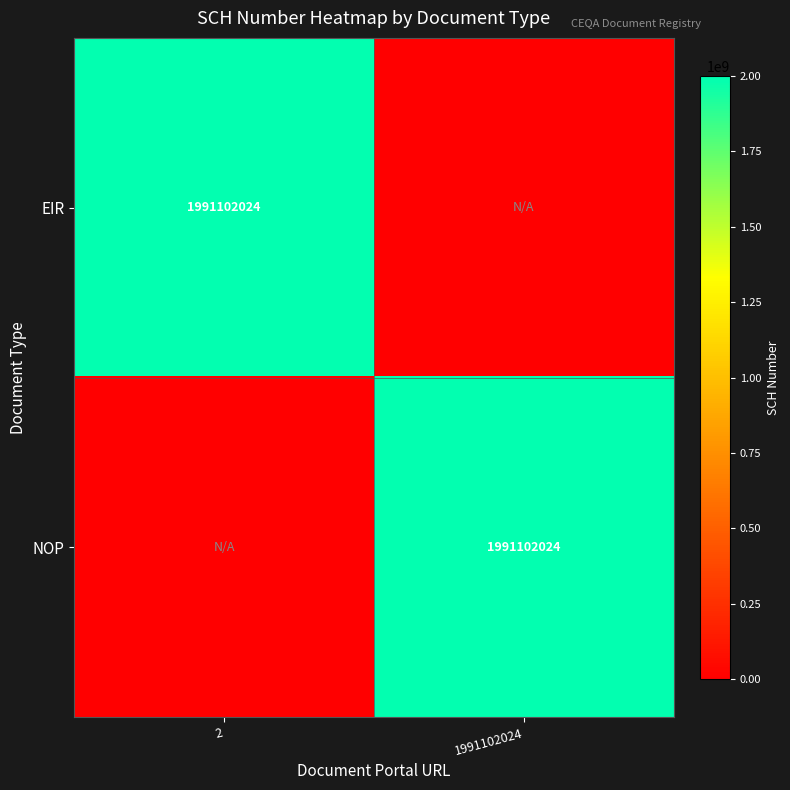

Is it true that NOP equals 1991102024 at 1991102024?

True